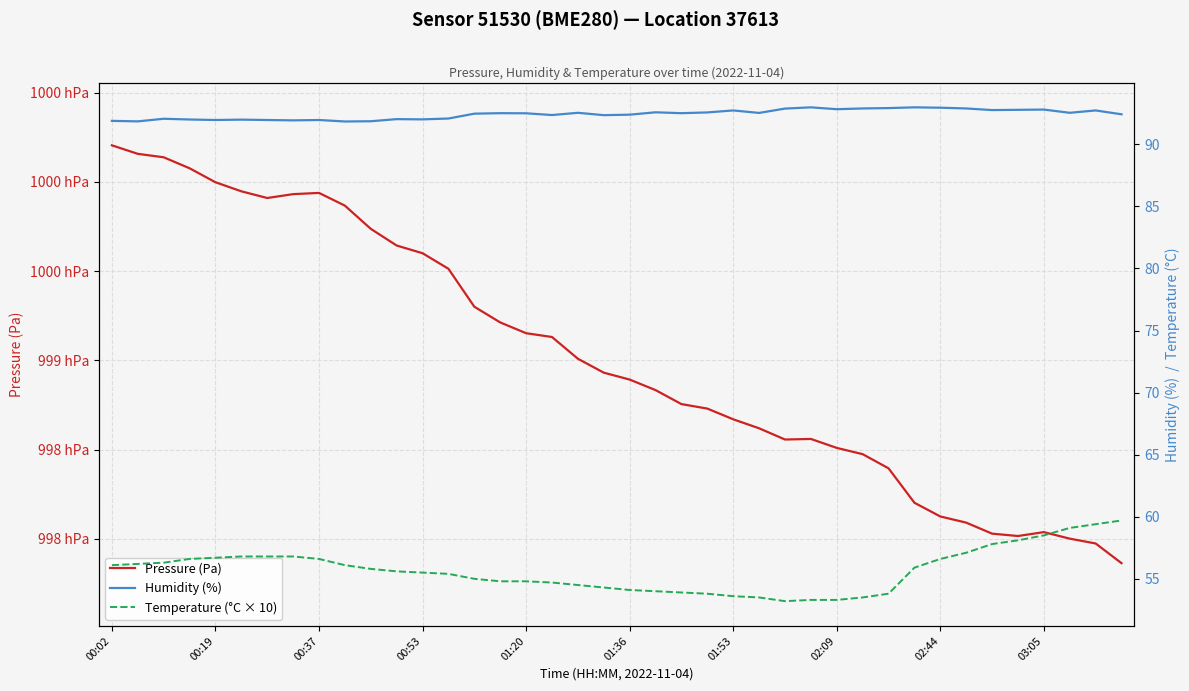

What are all the series names shown in the legend?

Pressure (Pa), Humidity (%), Temperature (°C × 10)